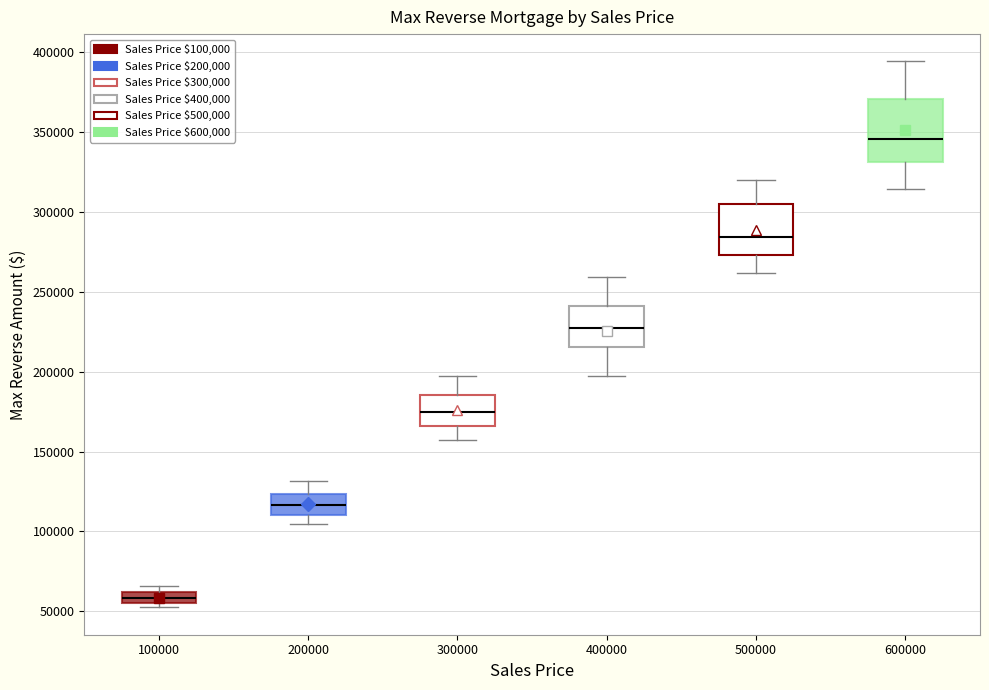

Which box is the tallest, from its lower edge to its upper edge?

600000